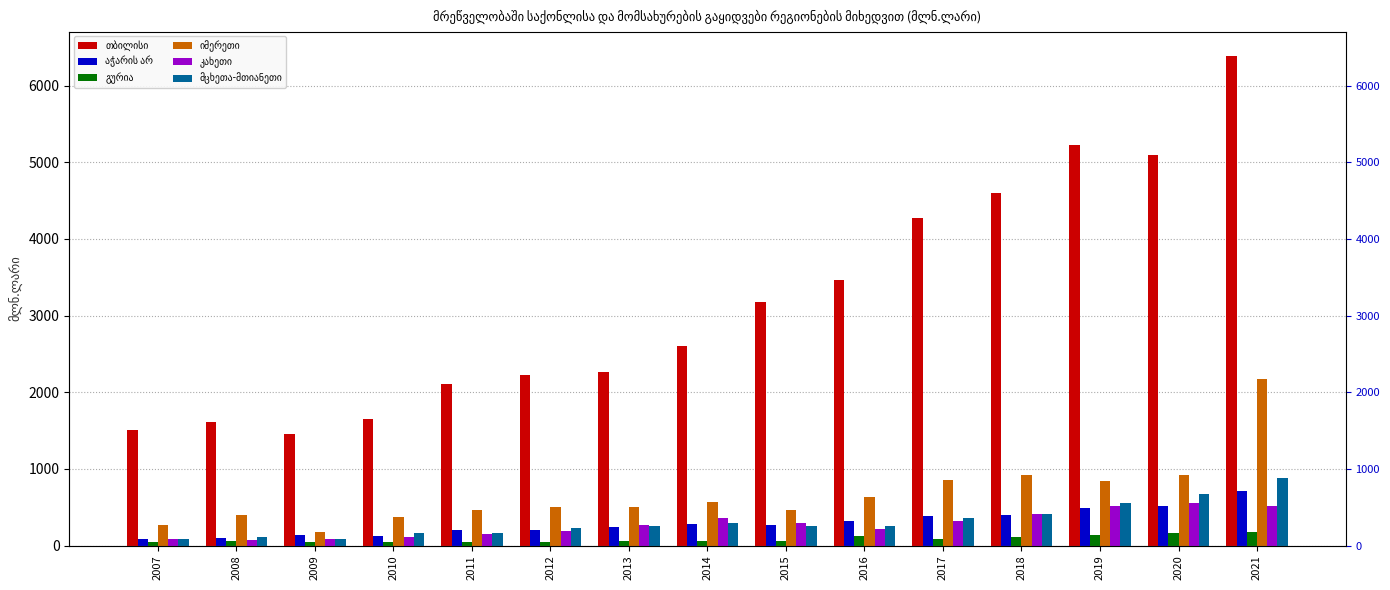

What is the approximate value of კახეთი at 2016?

210.1